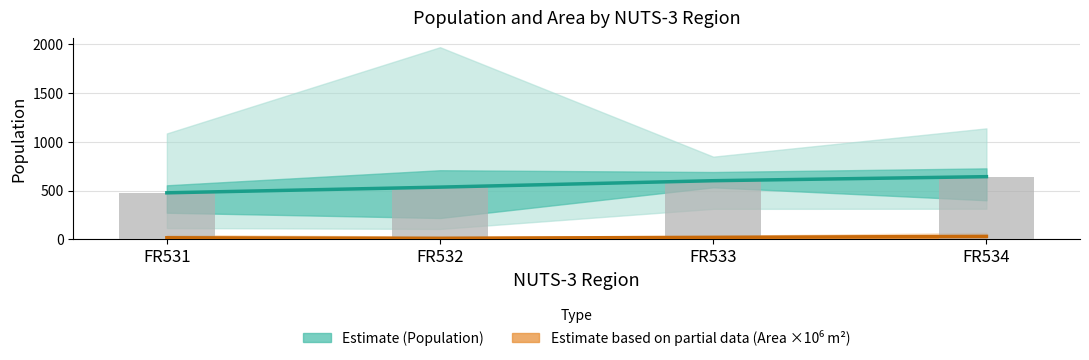

What is the difference between the maximum and minimum values in the Estimate (Population) series?

165.7